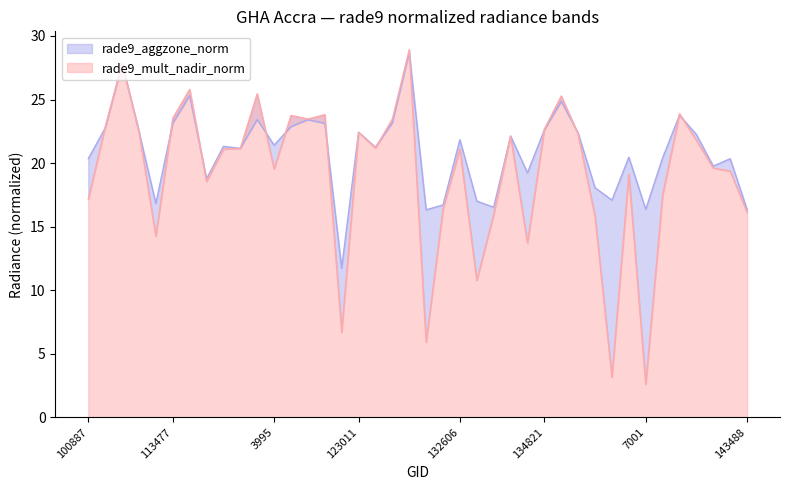

What is the minimum value shown in the chart?

2.6